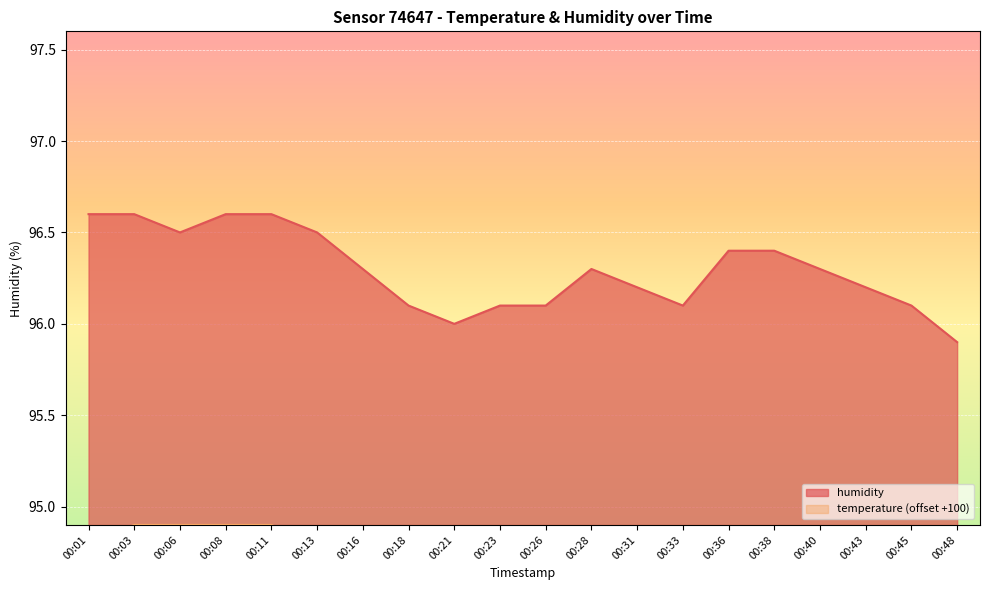

True or false: humidity and temperature intersect in this chart.

False